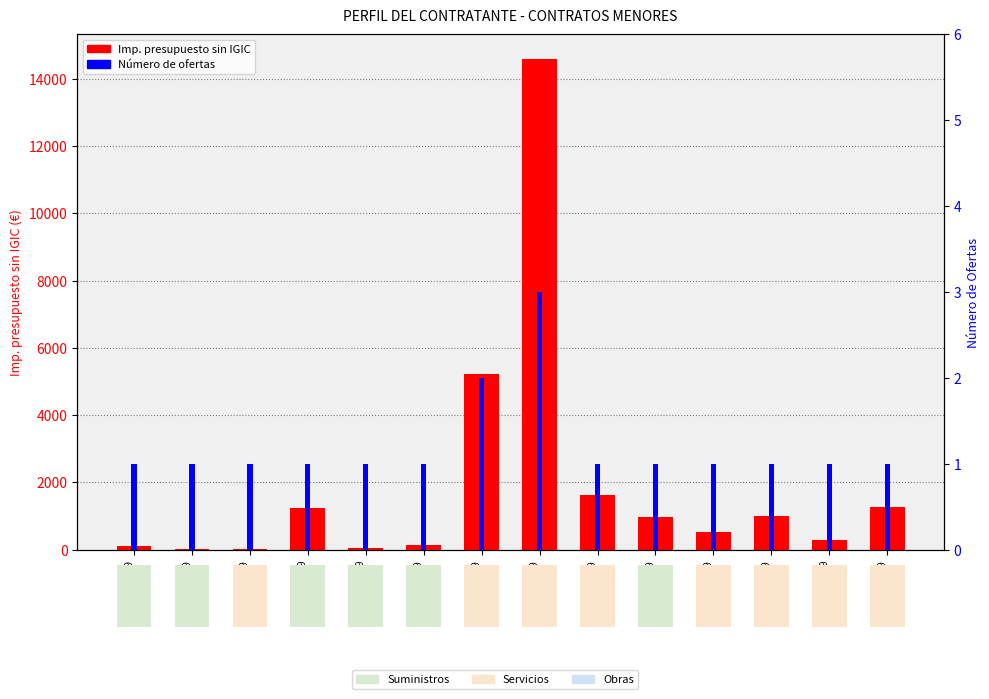

At which label is Imp. presupuesto sin IGIC closest to 7306?

SC-0694/2019